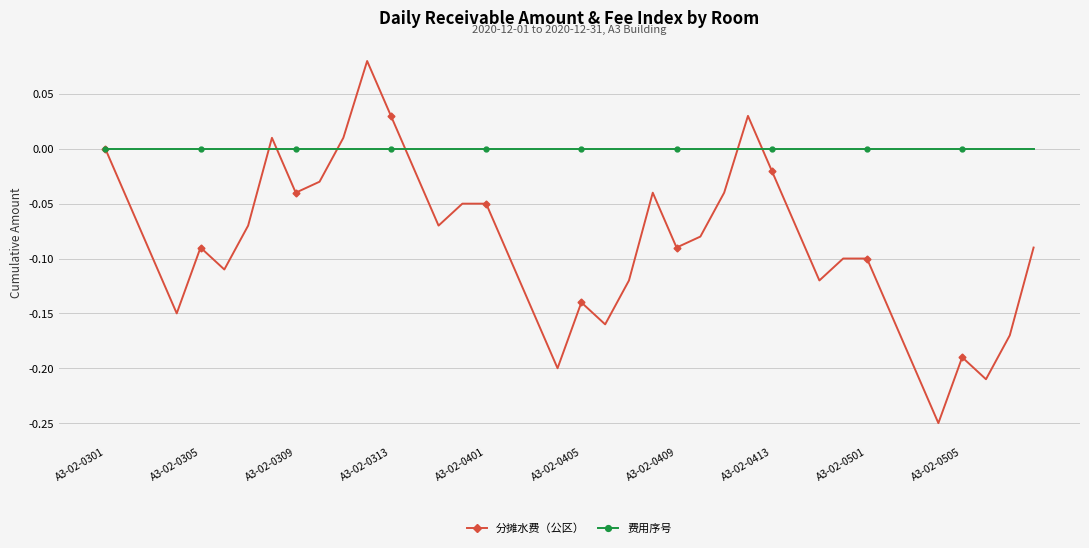

Does the chart have visible grid lines?

Yes